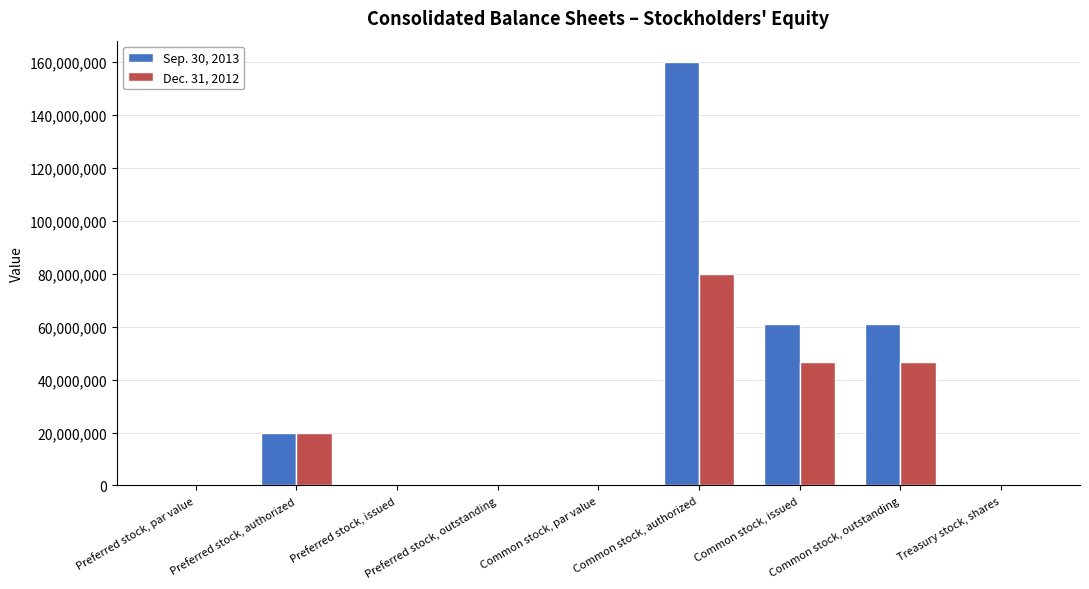

Where does the Dec. 31, 2012 series first go above 200000?

Preferred stock, authorized